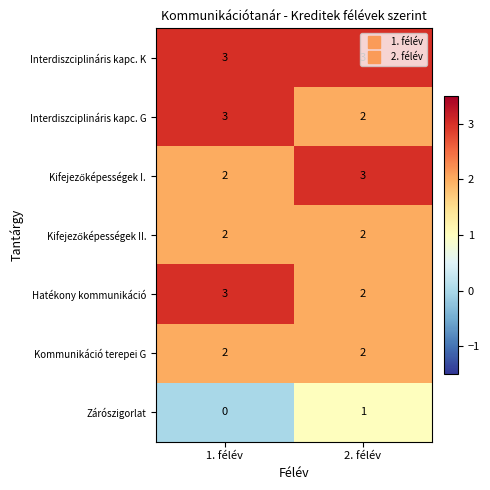

True or false: Interdiszciplináris kapc. K has a value of 3 at 2. félév.

True